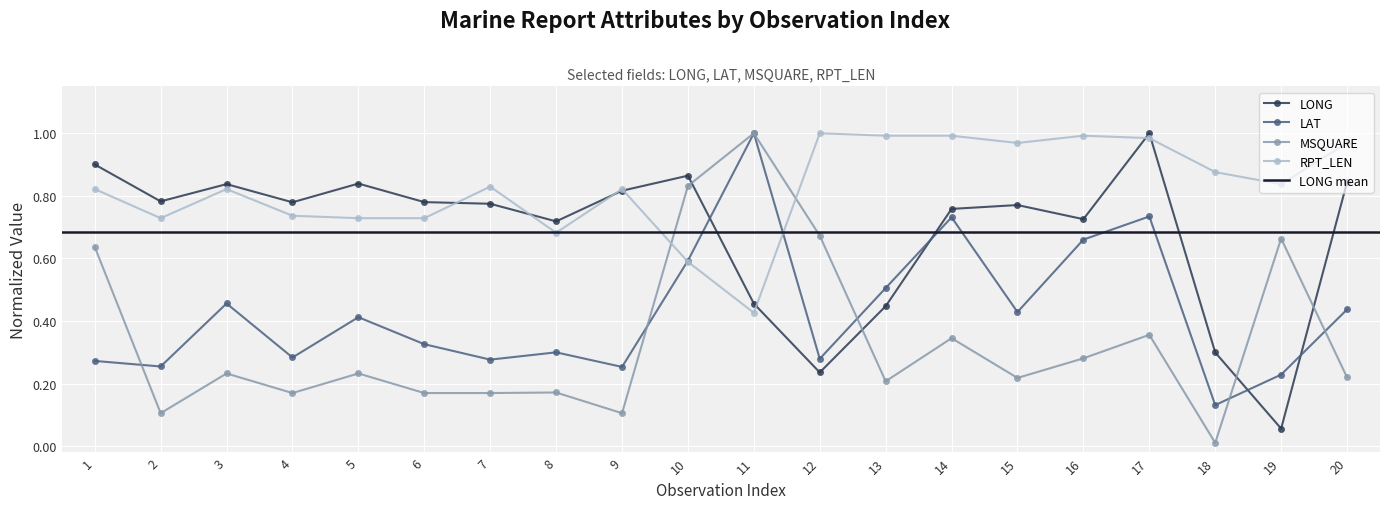

What is the approximate value of RPT_LEN at 20?

1.0